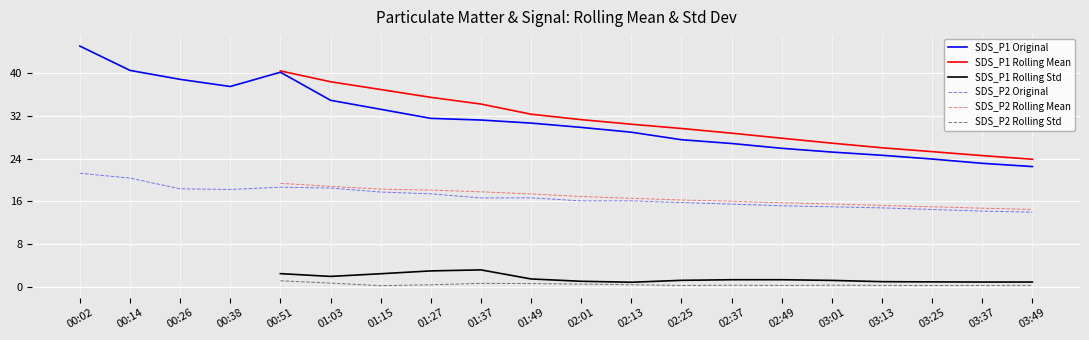

List the series in order of their overall mean, highest first.

SDS_P1 Original, SDS_P1 Rolling Mean, SDS_P1 Rolling Std, SDS_P2 Original, SDS_P2 Rolling Mean, SDS_P2 Rolling Std